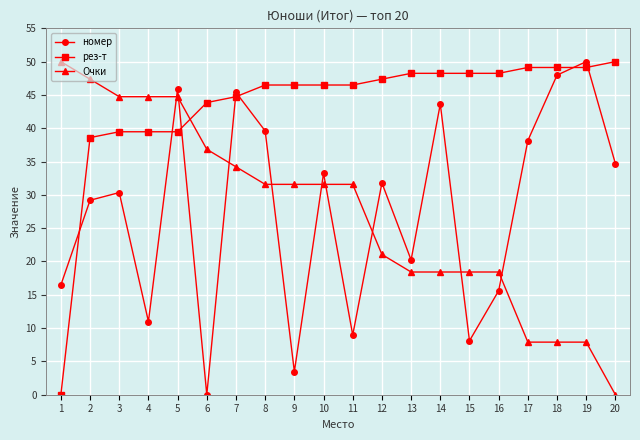

Which series has the largest total across all categories?

рез-т